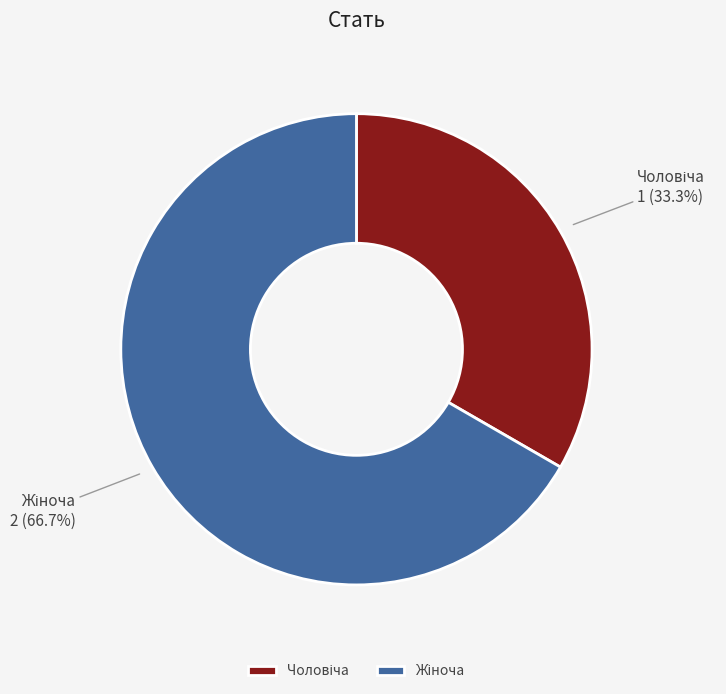

Is there a majority slice in this chart?

Yes